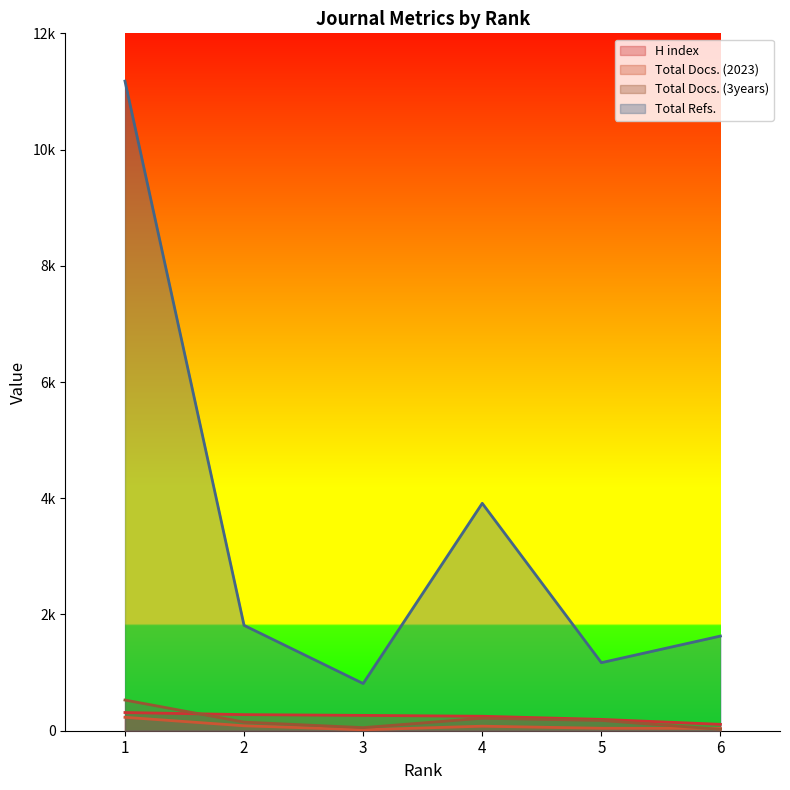

What is the lowest value of the H index series?

110